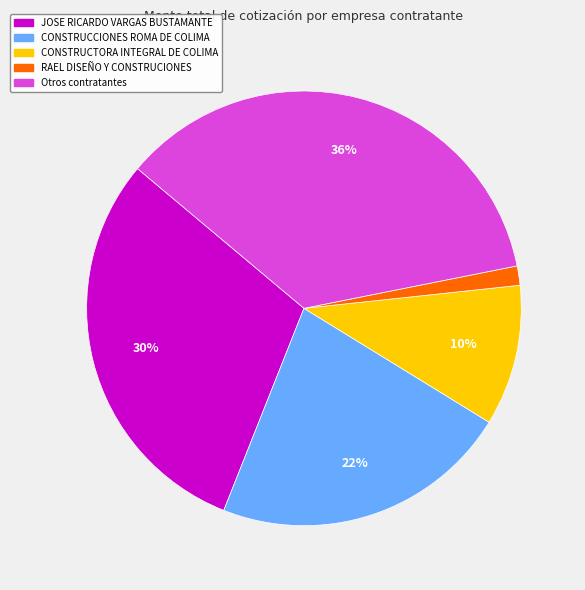

Is there a majority slice in this chart?

No